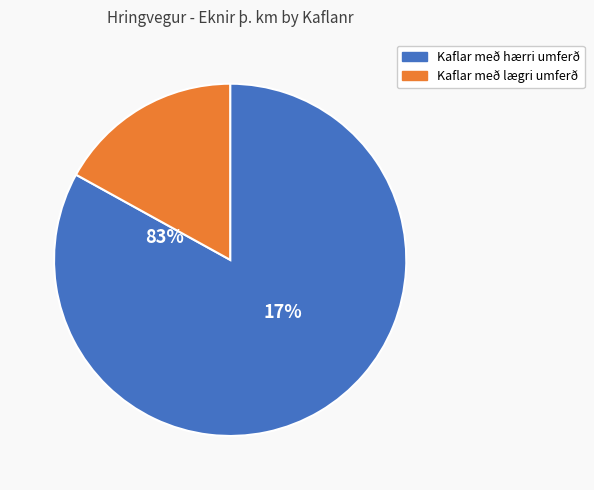

Is there any slice that represents more than half of the pie?

Yes